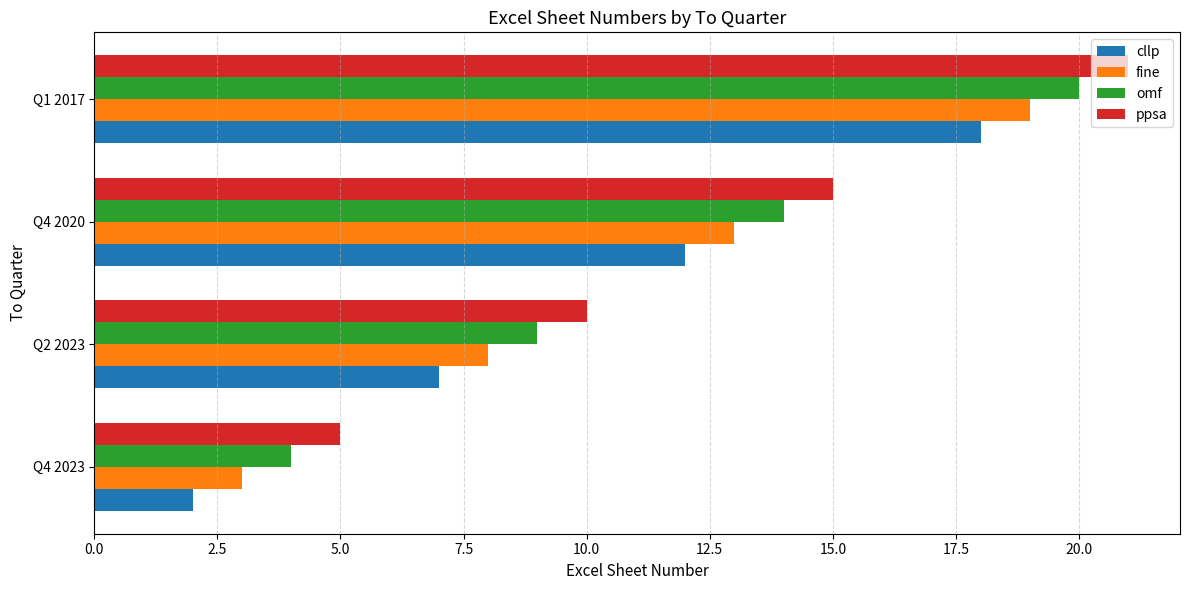

What is the approximate value of cllp at Q1 2017?

18